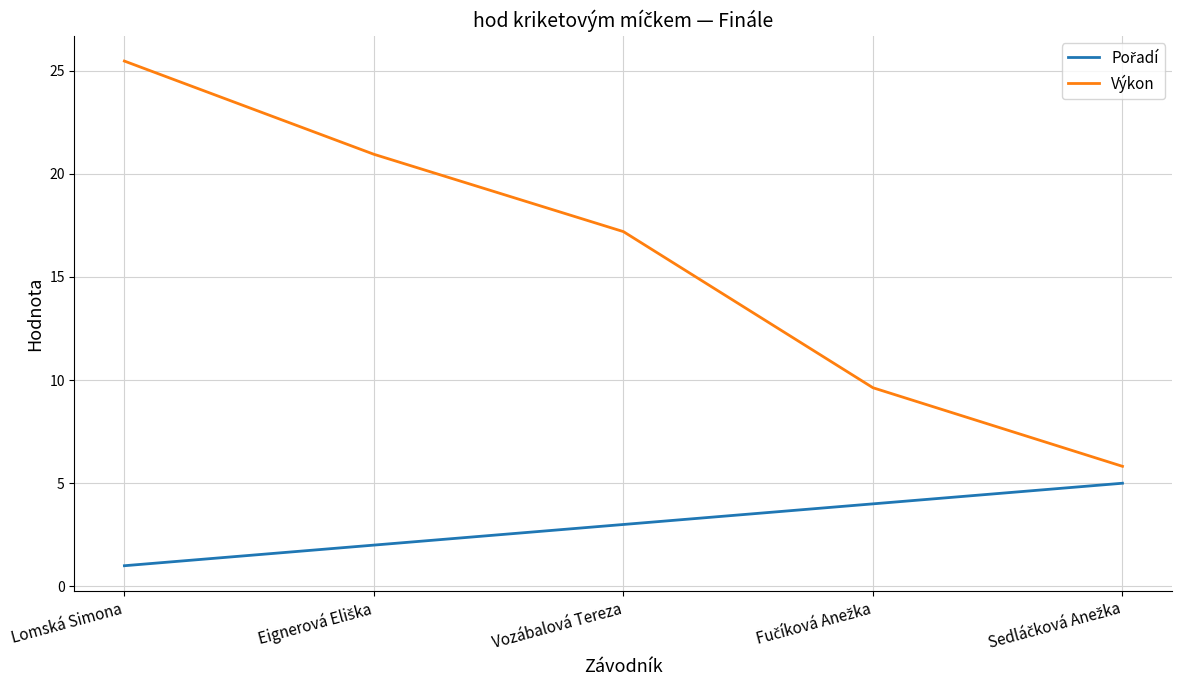

Which category has the highest value in the Výkon series?

Lomská Simona